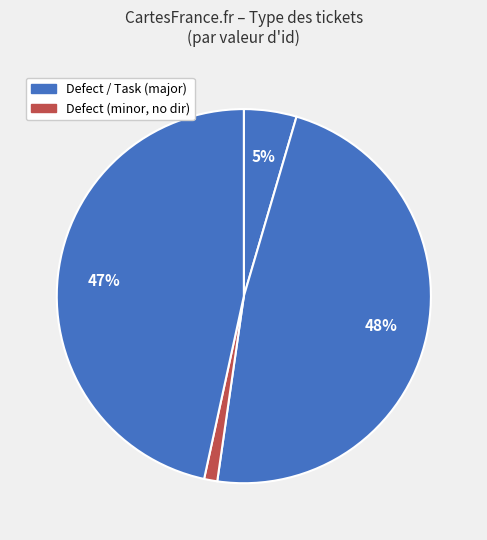

Count the number of slices in the pie.

4